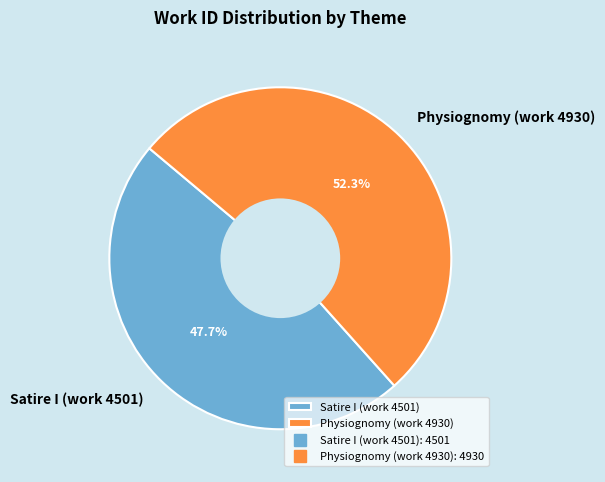

Rank the categories by value from lowest to highest.

Satire I (work 4501), Physiognomy (work 4930)